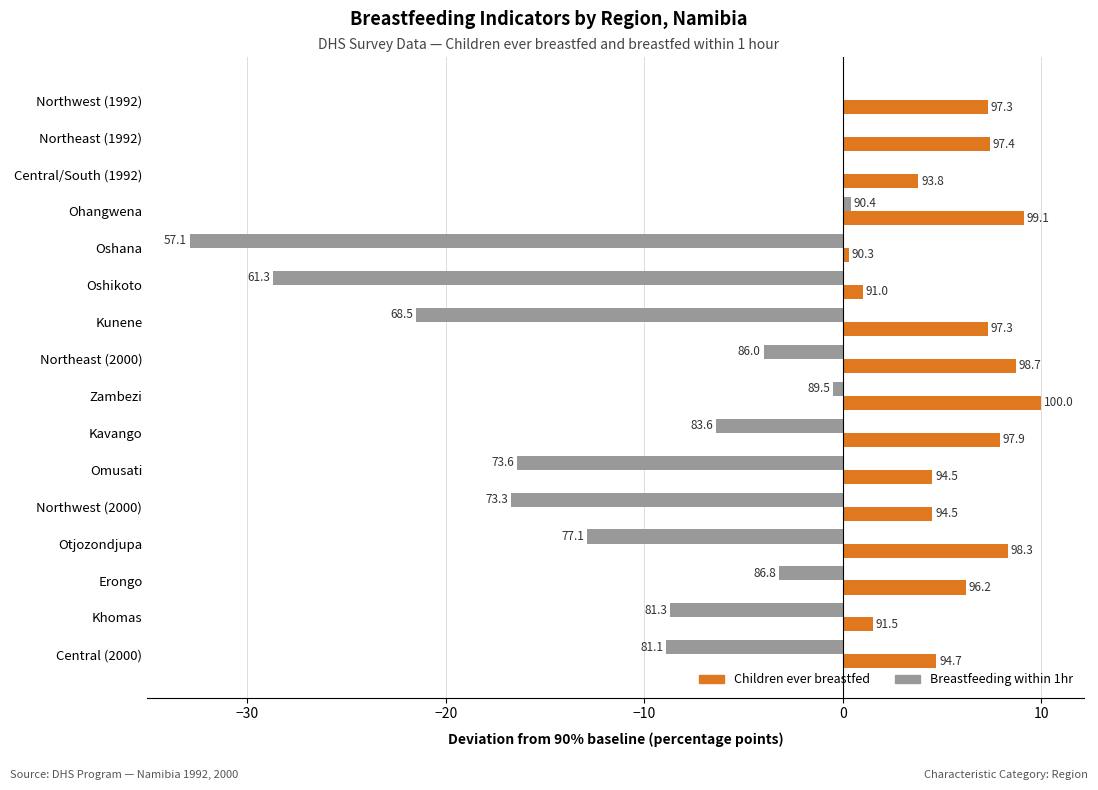

What are all the series names shown in the legend?

Children ever breastfed, Breastfeeding within 1hr